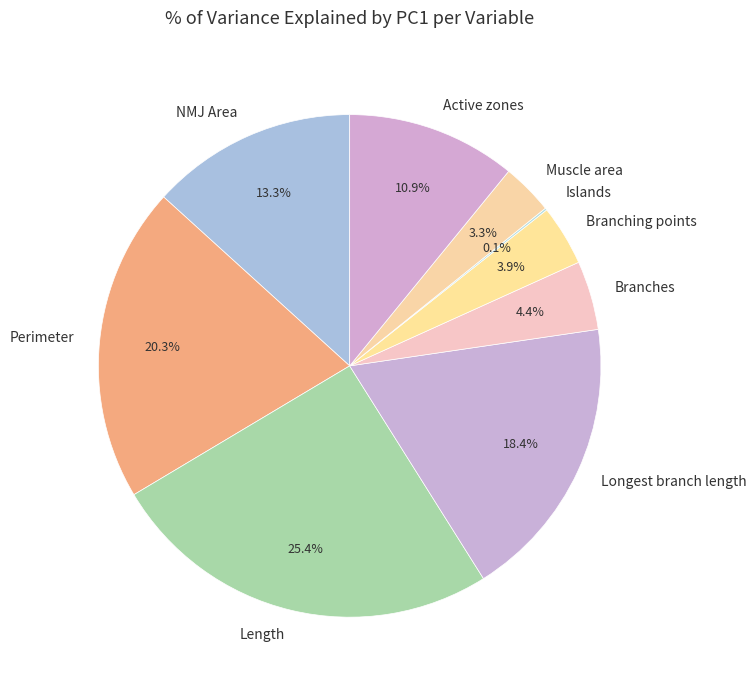

What is the largest slice in the pie chart?

Length